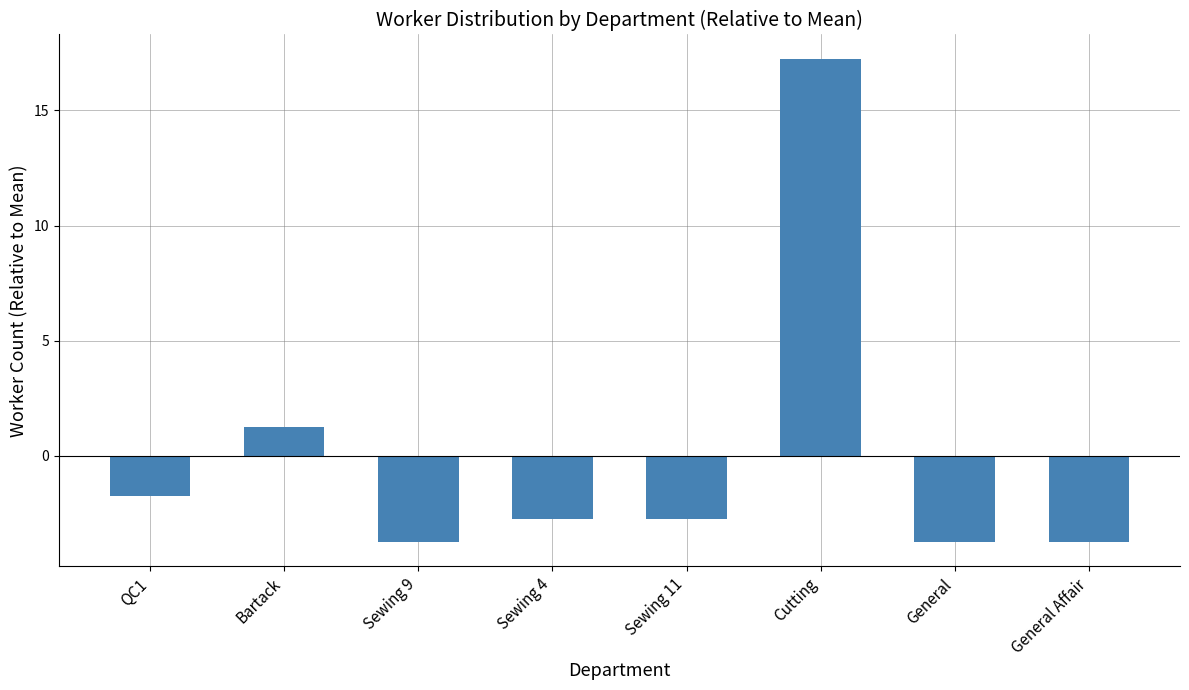

What is the difference between the values at Sewing 11 and Bartack?

4.0